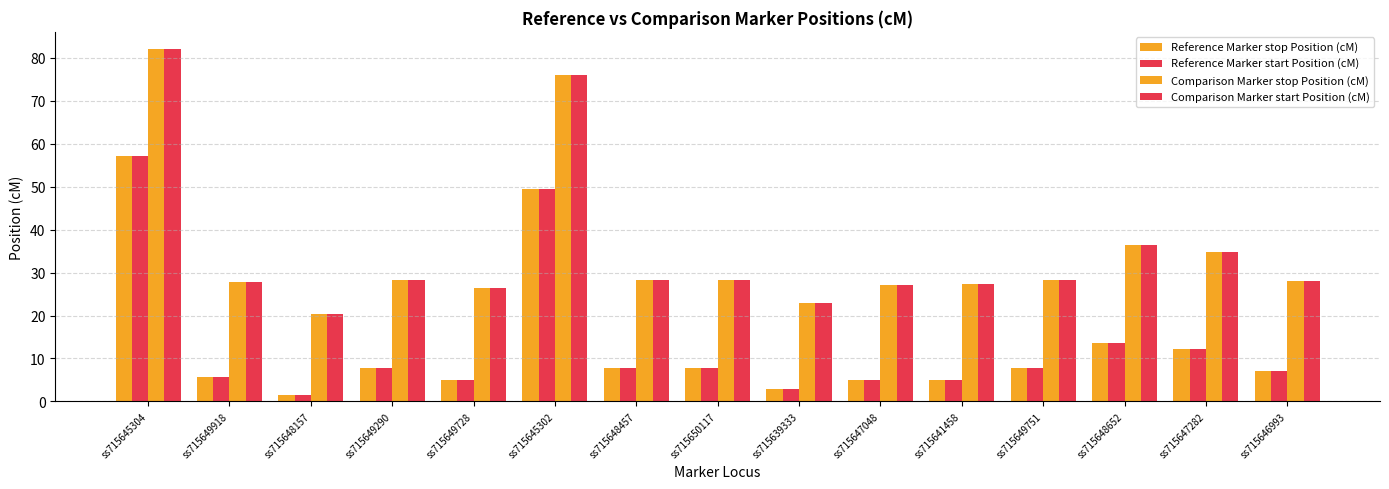

How many distinct data groups are displayed?

4